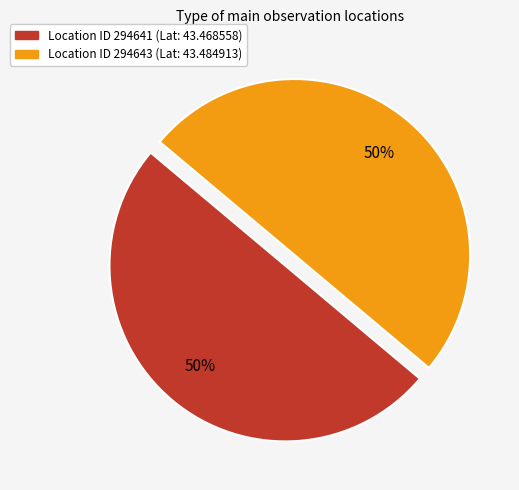

What is the largest slice in the pie chart?

294643